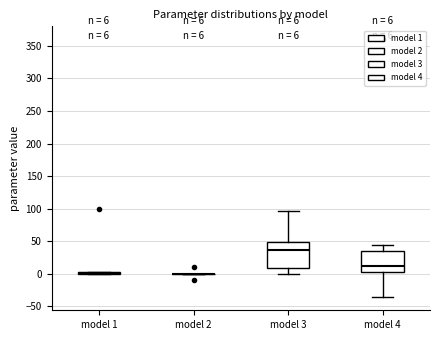

Comparing the boxes themselves (not the whiskers), which one is the tallest?

model 3